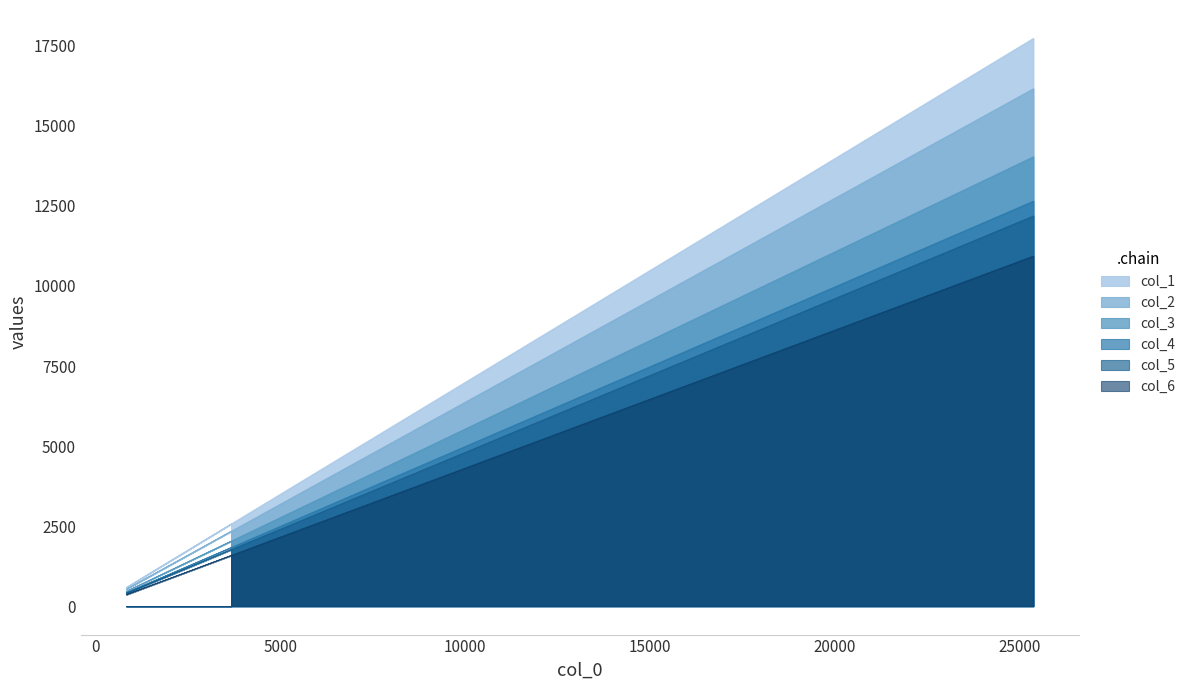

What is the difference between the col_1 values at 1524 and 1263?

184